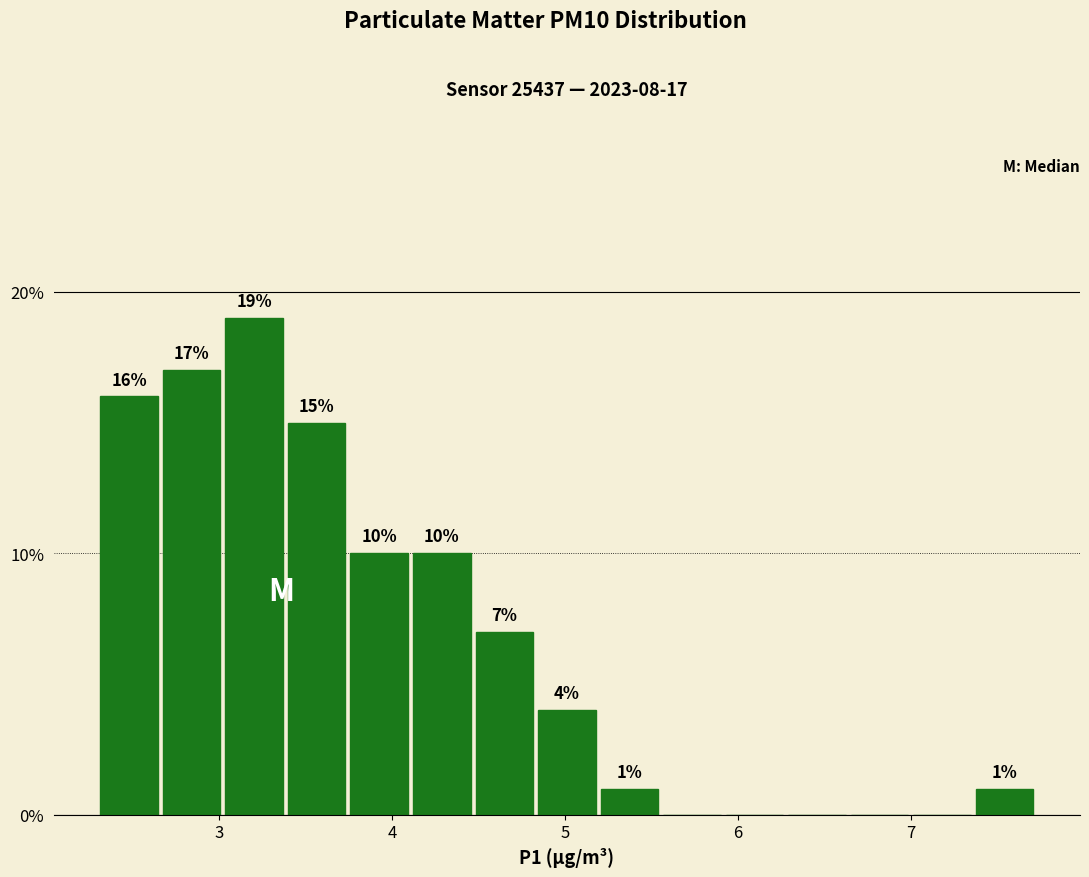

Around what value on the x-axis is the tallest bar? Give the approximate position of its centre, as read against the axis.

3.2